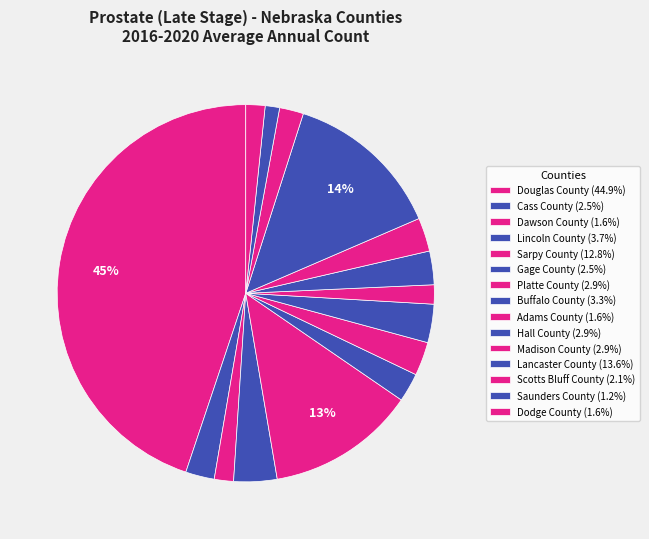

How many slices are in this pie chart?

15